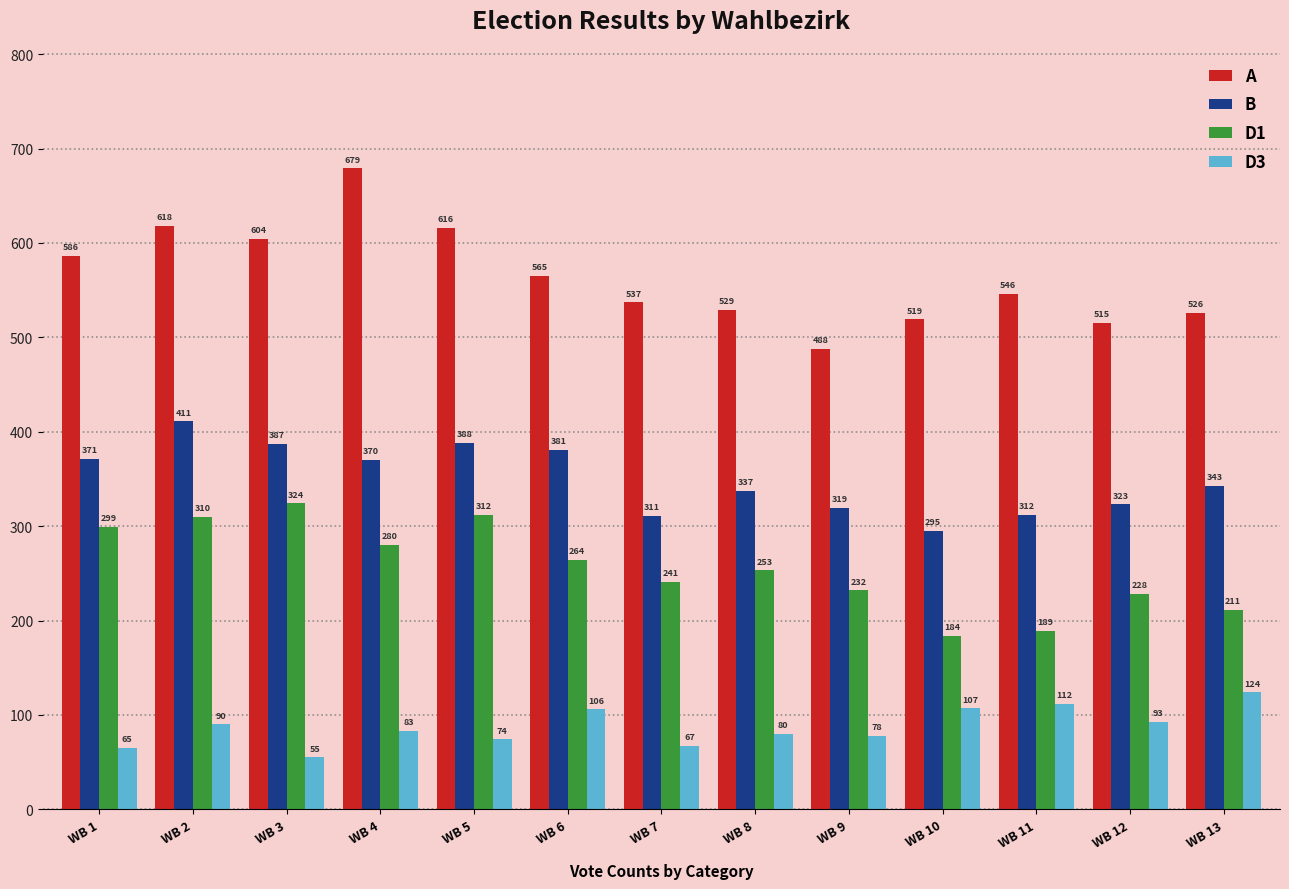

What is the spread (max minus min) of values at WB 8?

449